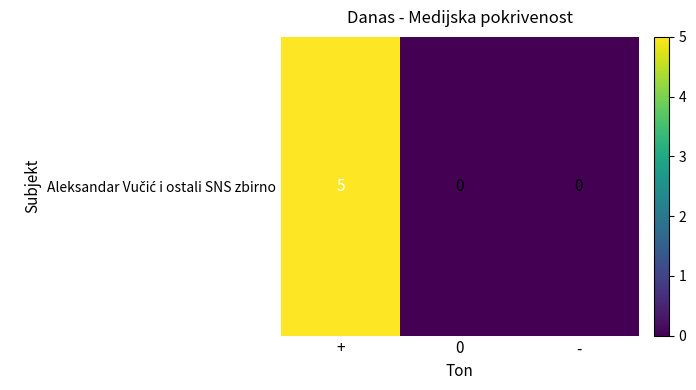

What is the change in value from + to 0?

-5